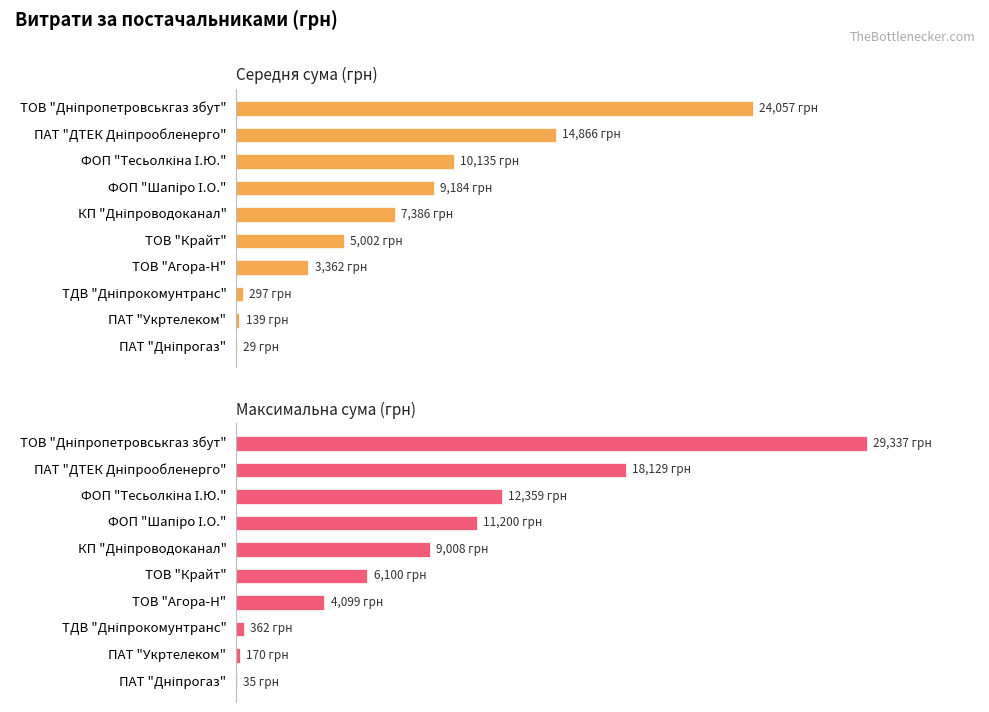

Between ПАТ "ДТЕК Дніпрообленерго" and ПАТ "Укртелеком", which series saw the biggest shift?

Максимальна сума (грн)